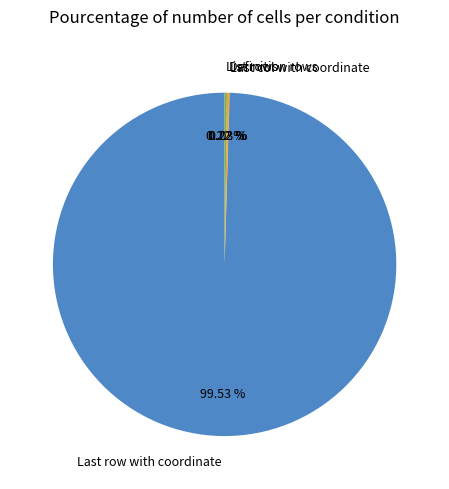

Which slice is the largest?

Last row with coordinate